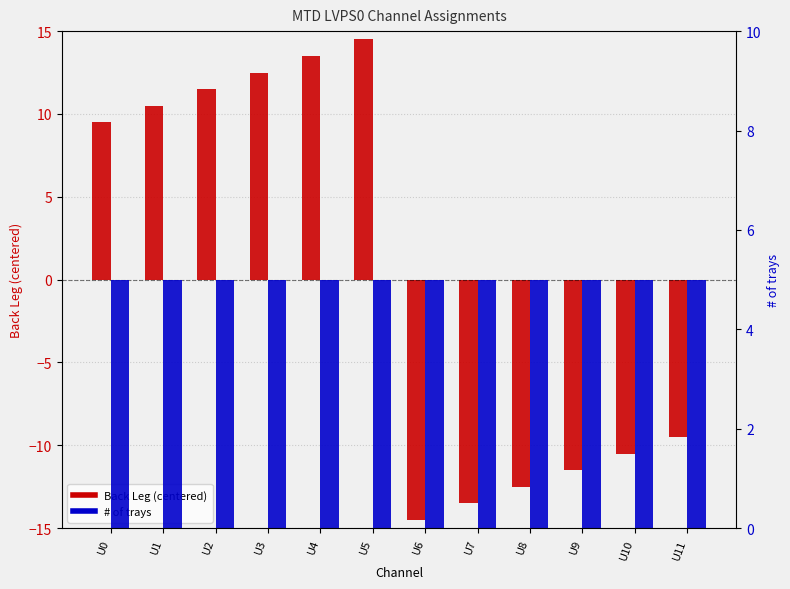

Reading left to right, list all the values displayed in this chart.

Back Leg (centered): 9.5	10.5	11.5	12.5	13.5	14.5	-14.5	-13.5	-12.5	-11.5	-10.5	-9.5
# of trays: 5.0	5.0	5.0	5.0	5.0	5.0	5.0	5.0	5.0	5.0	5.0	5.0